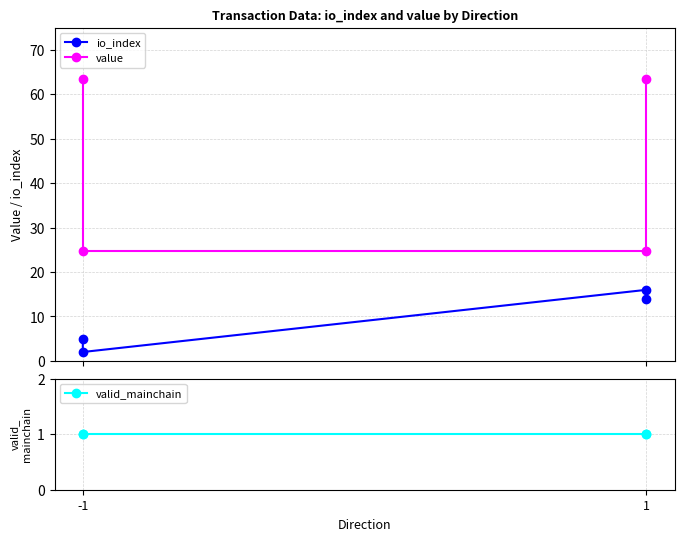

True or false: value has more than 1 points higher than both neighbors.

False